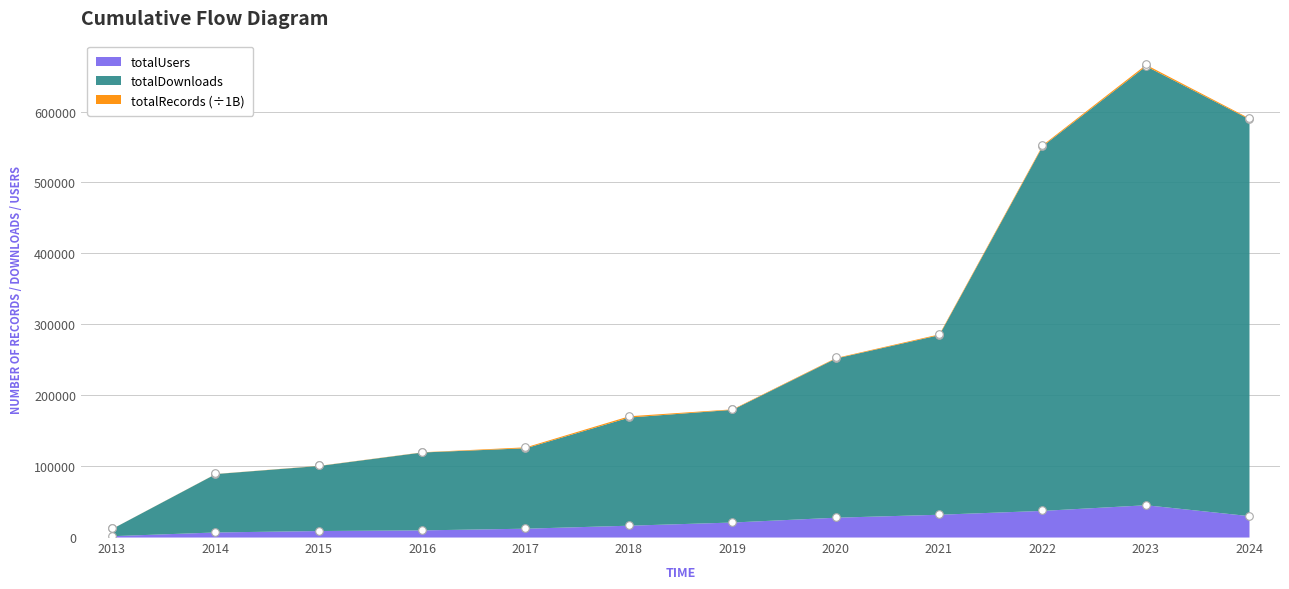

Which series has the largest total across all categories?

totalDownloads